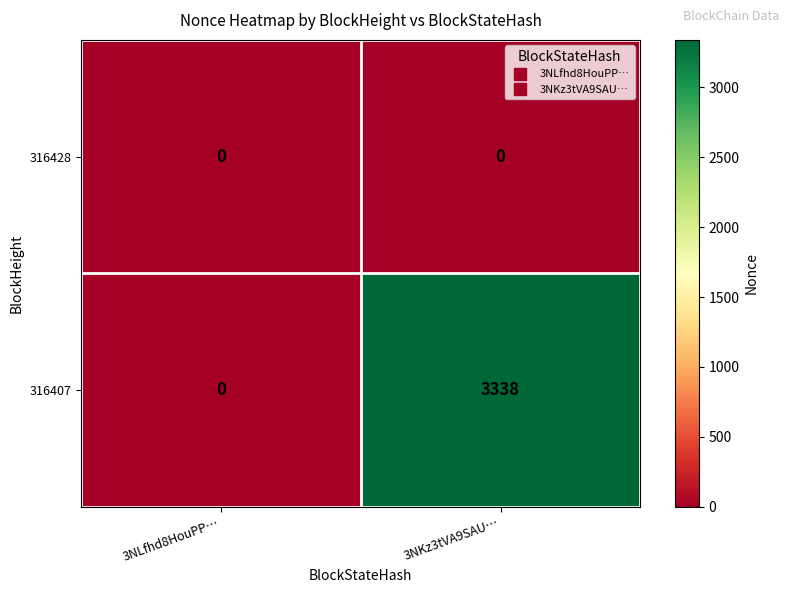

What is the difference between the highest and lowest values at 3NKz3tVA9SAU…?

3338